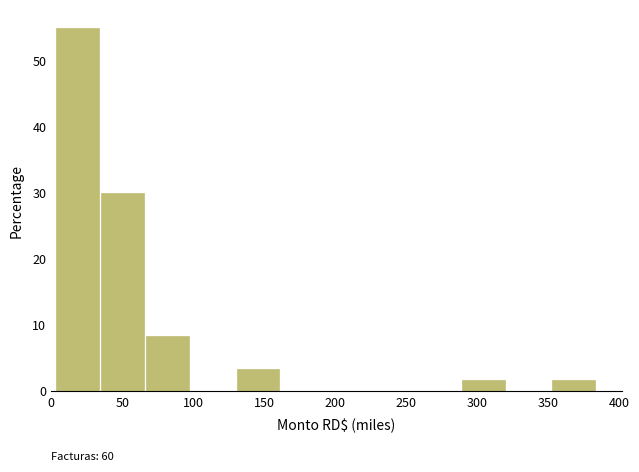

Over which range of the x-axis is the bar tallest?

5 to 35